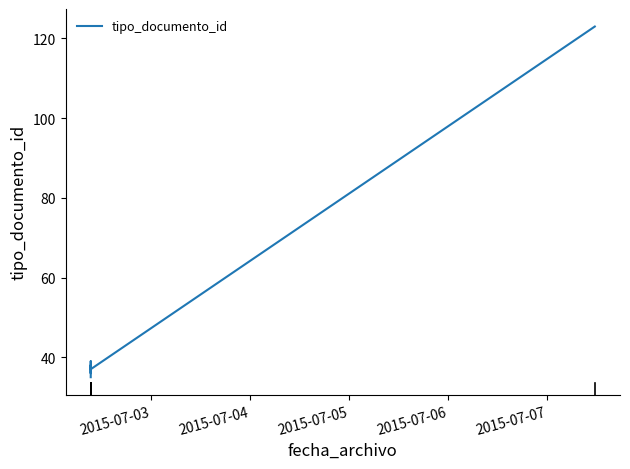

How many values are below 38?

3